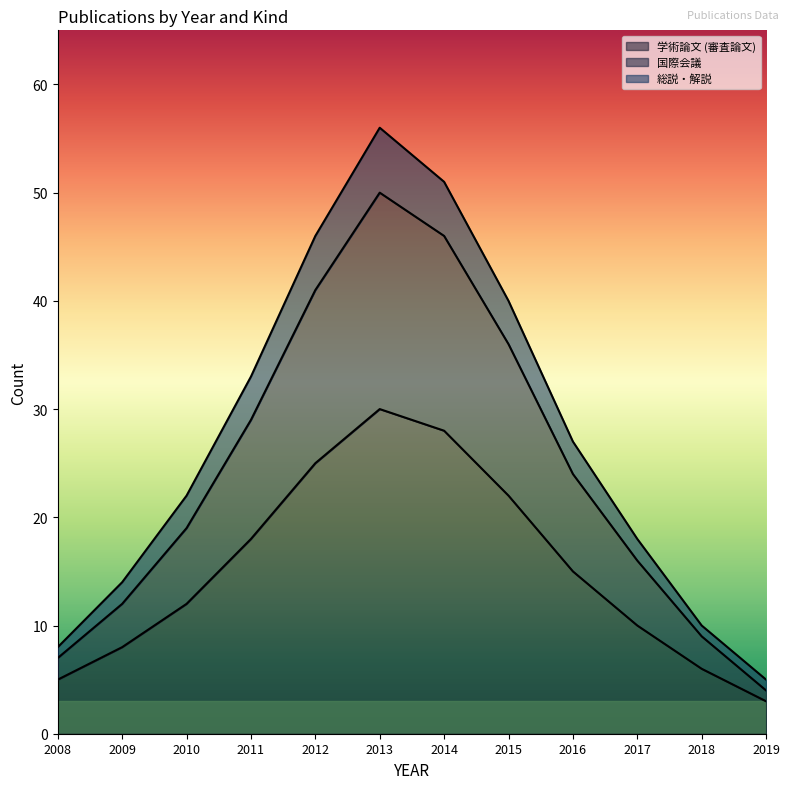

Which has a higher value, 2014 or 2017?

2014